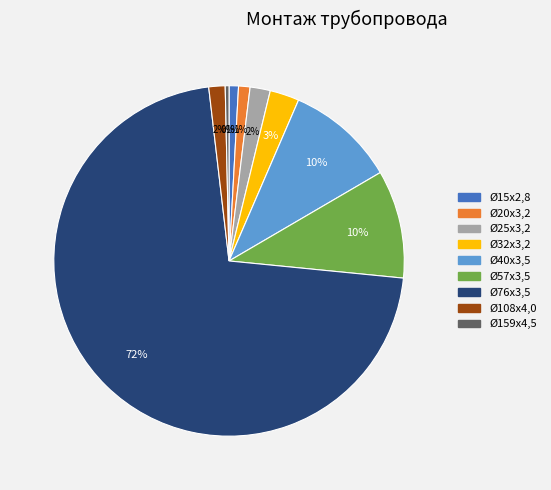

Combined, do Ø20х3,2 and Ø57х3,5 account for over 50%?

No